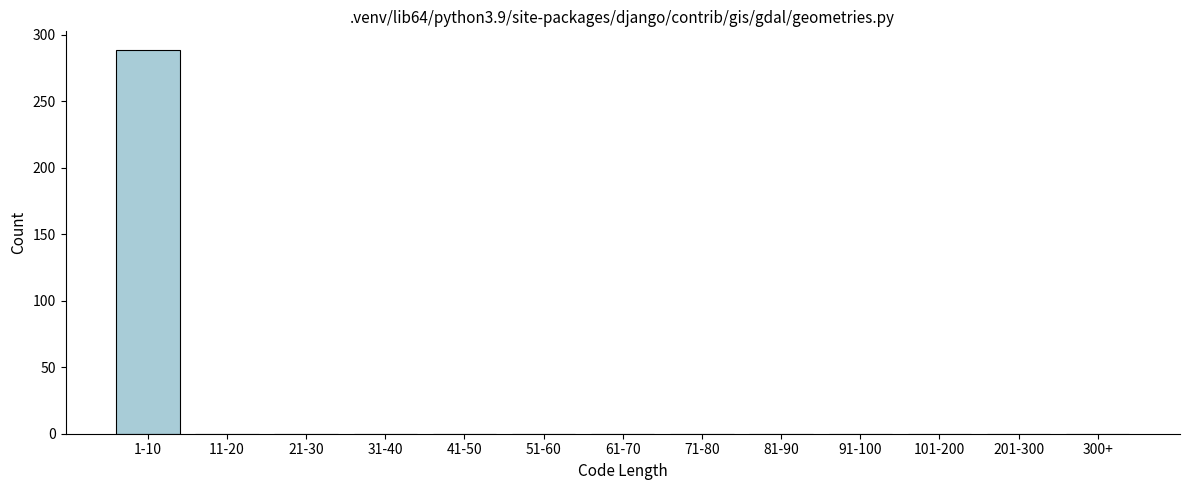

Reading left to right, transcribe all the data shown in this chart.

1-10=288	11-20=0	21-30=0	31-40=0	41-50=0	51-60=0	61-70=0	71-80=0	81-90=0	91-100=0	101-200=0	201-300=0	300+=0